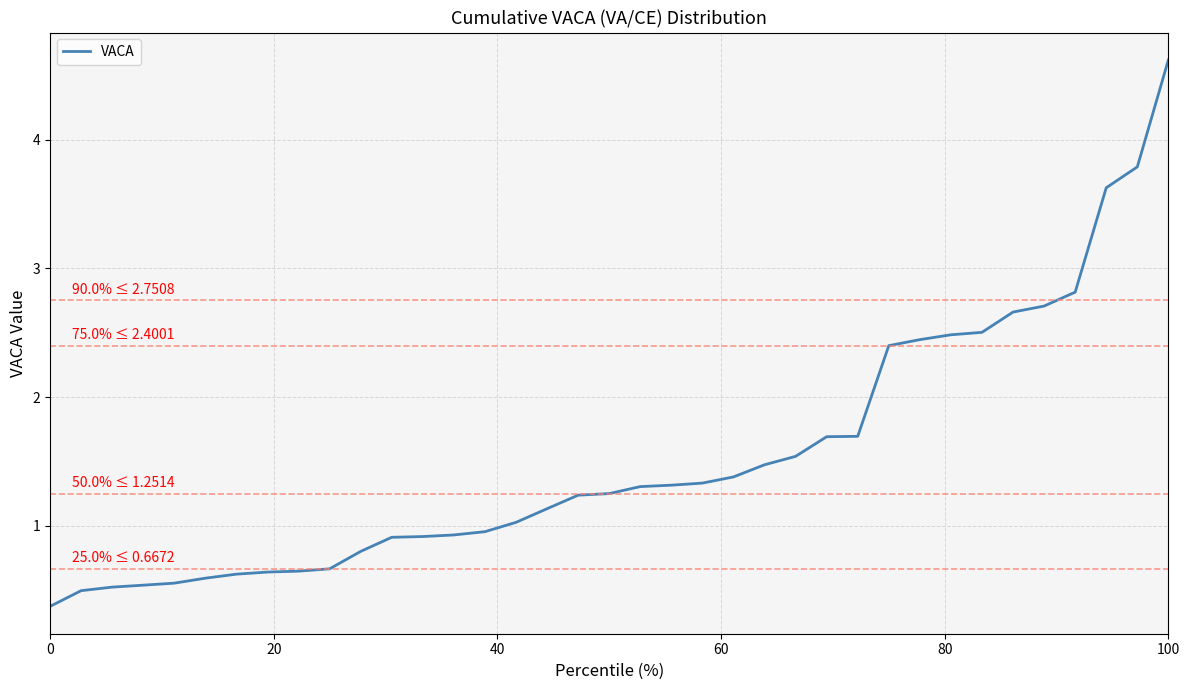

What is the average value?

1.5